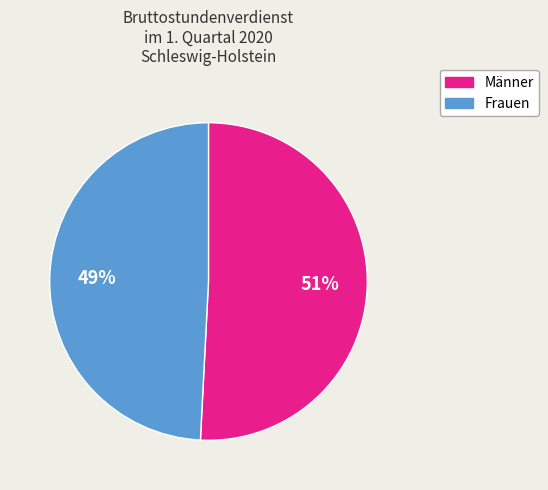

How many segments does this pie chart have?

2